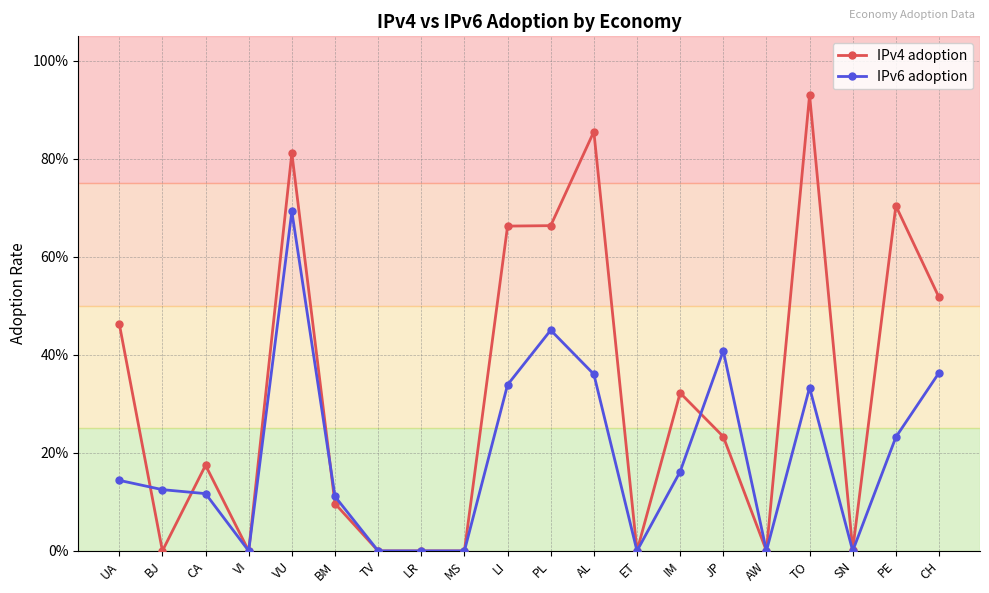

How many IPv6 adoption values are between 0 and 1?

20